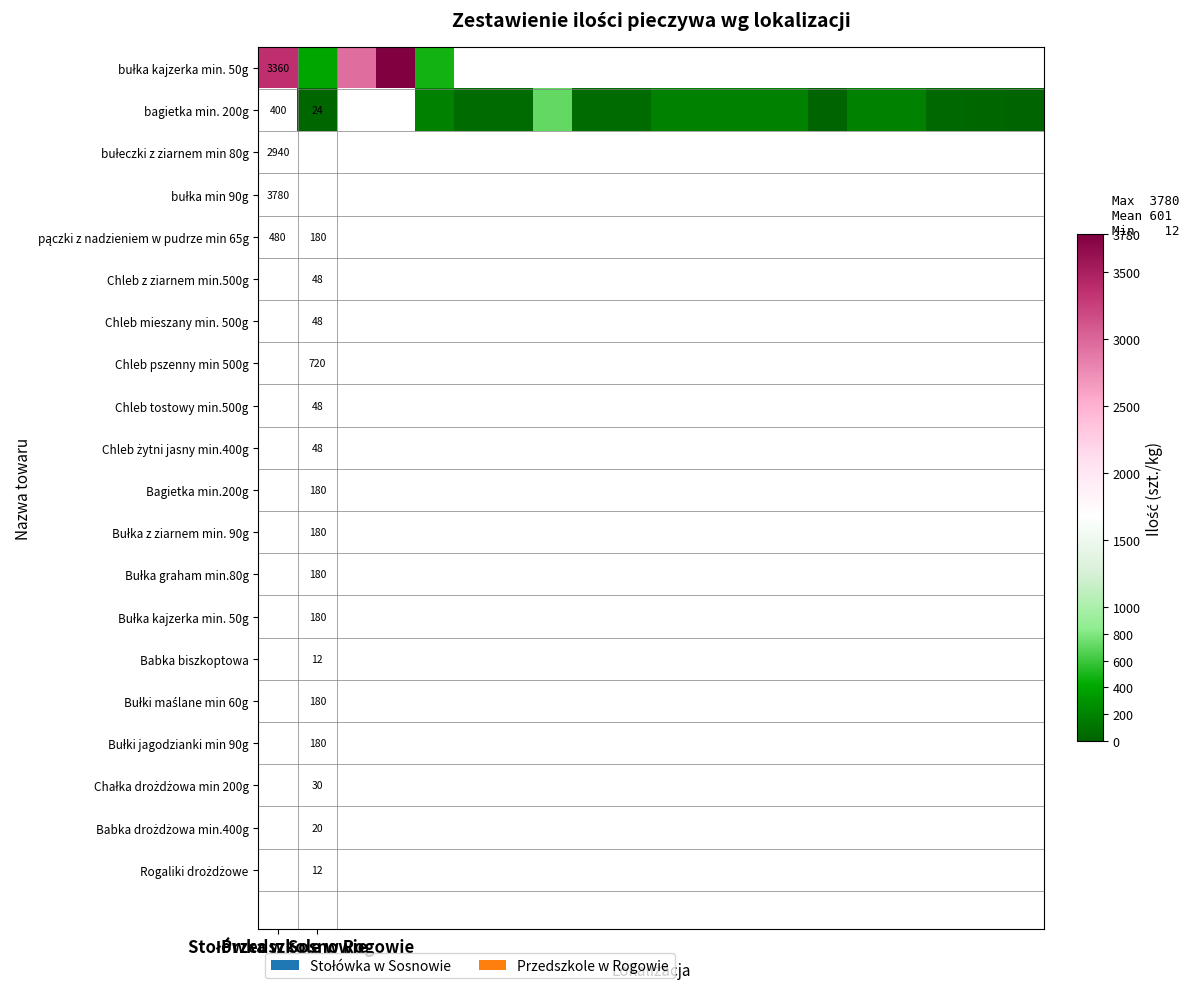

Count the number of categories in the chart.

20